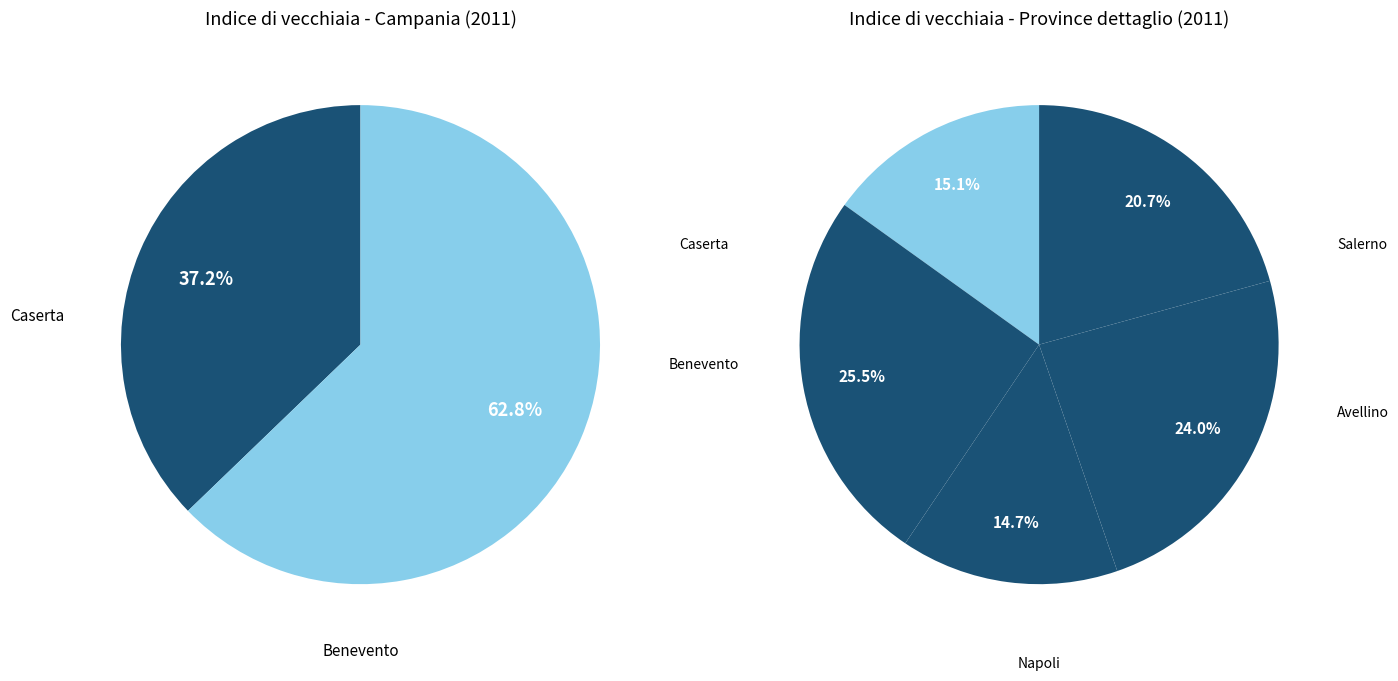

To the nearest percent, what is the average slice percentage?

20%